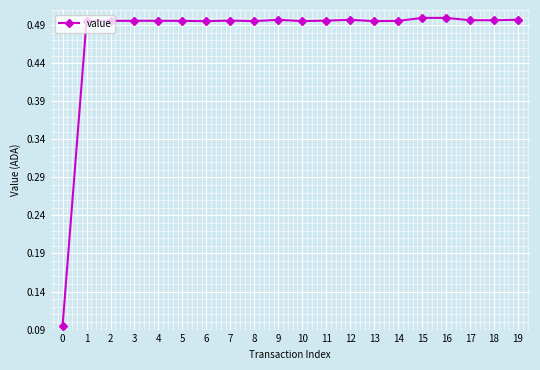

What is the difference between the maximum and minimum values?

0.4